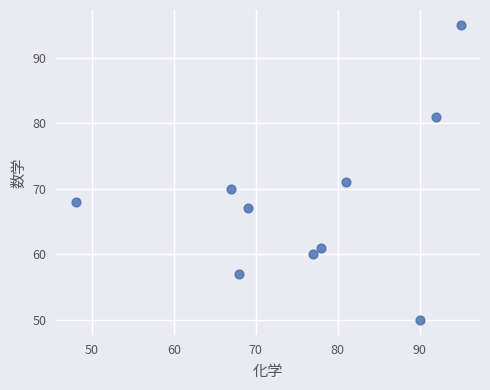

What is the range of Y values (max minus min)?

45